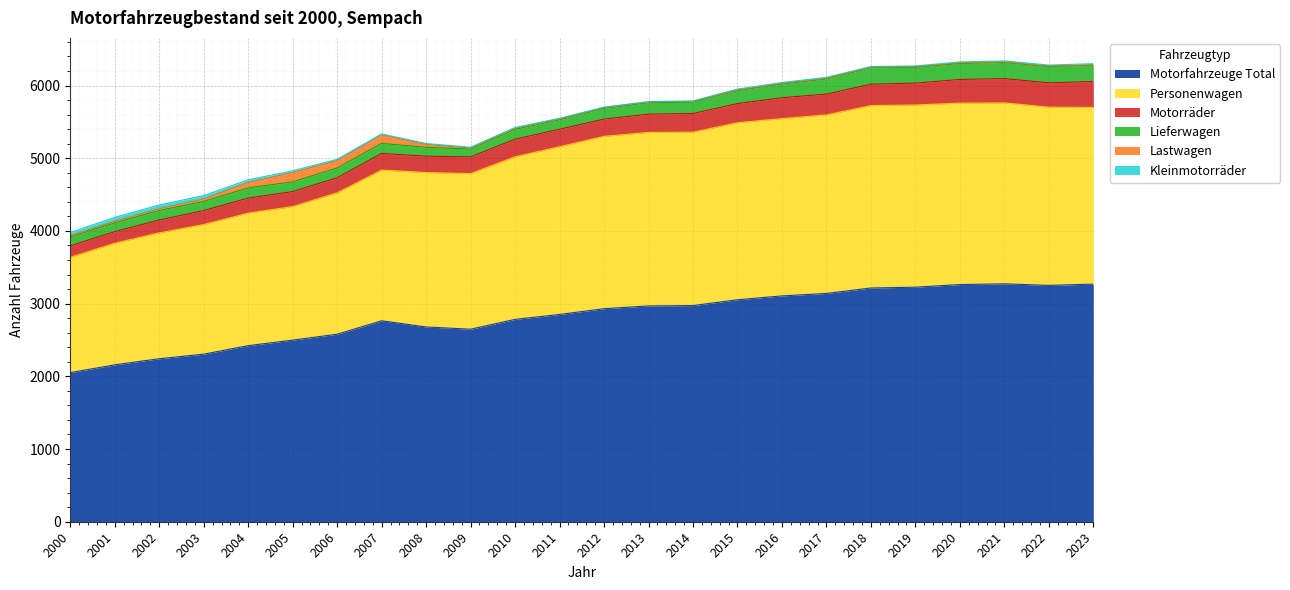

How many values in the Lastwagen series exceed 12?

11